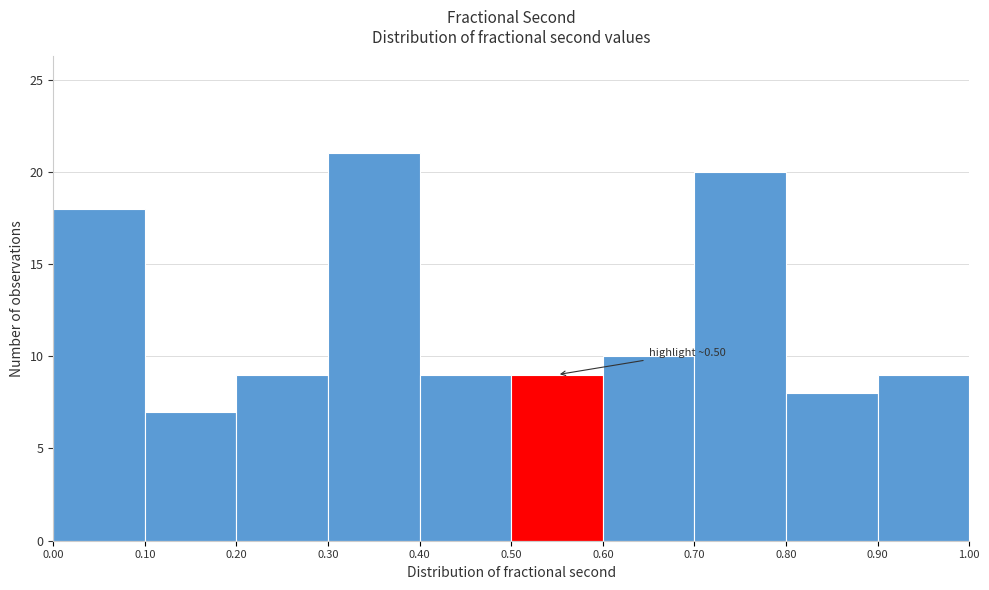

Over which range of the x-axis is the bar tallest?

0.30 to 0.40